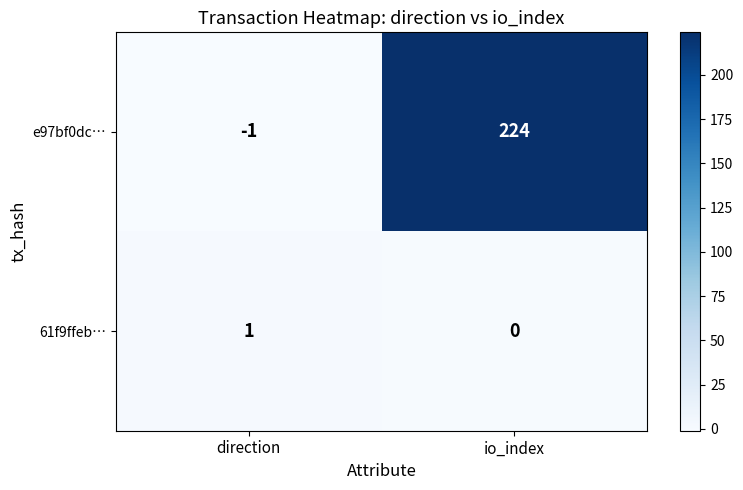

True or false: e97bf0dc… has a value of -1 at direction.

True